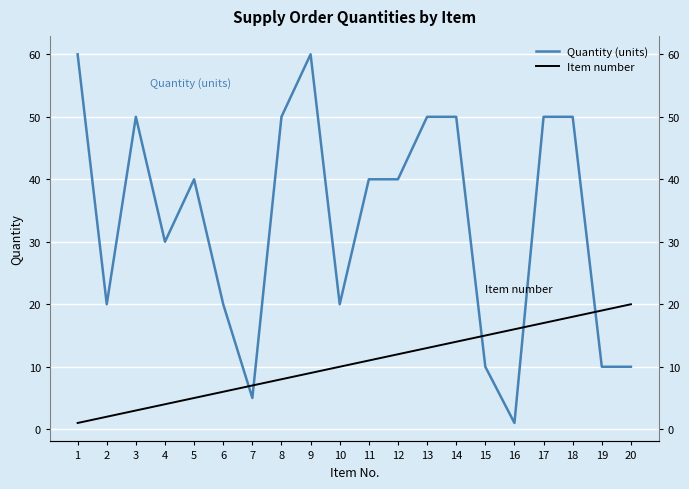

Reading right to left, transcribe all the data shown in this chart.

Quantity (units): 20=10	19=10	18=50	17=50	16=1	15=10	14=50	13=50	12=40	11=40	10=20	9=60	8=50	7=5	6=20	5=40	4=30	3=50	2=20	1=60
Item number: 20=20	19=19	18=18	17=17	16=16	15=15	14=14	13=13	12=12	11=11	10=10	9=9	8=8	7=7	6=6	5=5	4=4	3=3	2=2	1=1